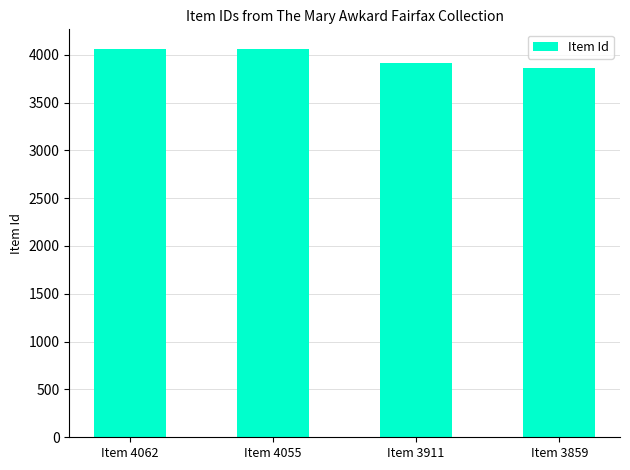

What is the difference between the values at Item 4055 and Item 4062?

7